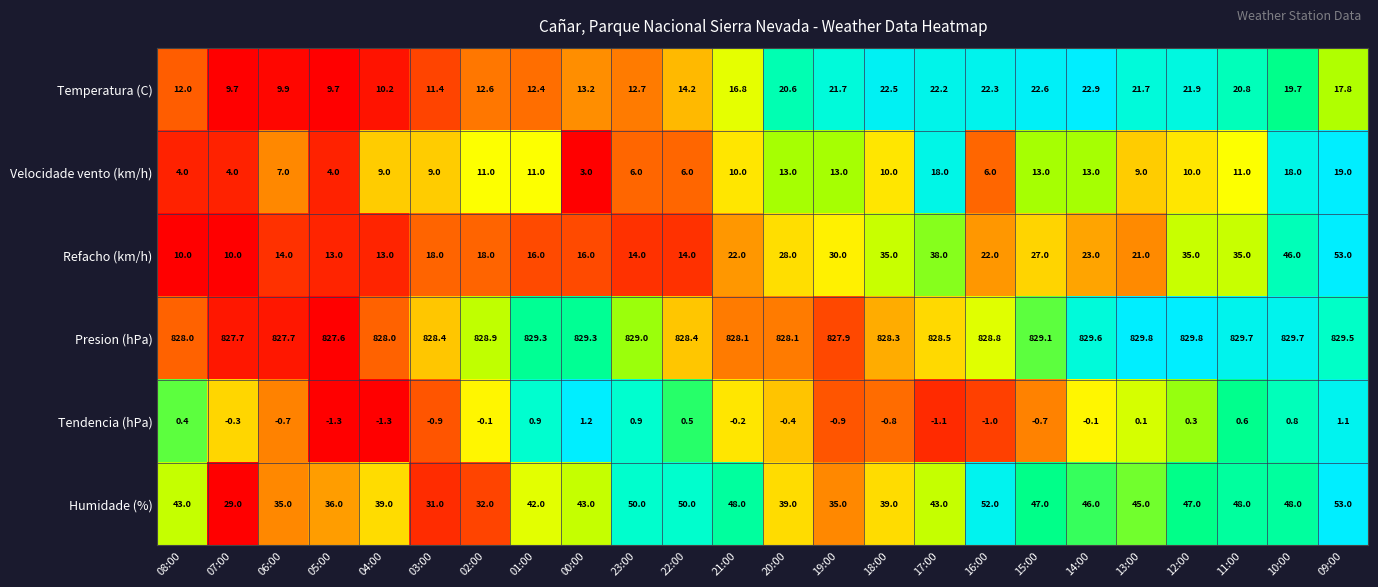

Rank the series at 01:00 from highest to lowest value.

Presion (hPa), Humidade (%), Refacho (km/h), Temperatura (C), Velocidade vento (km/h), Tendencia (hPa)